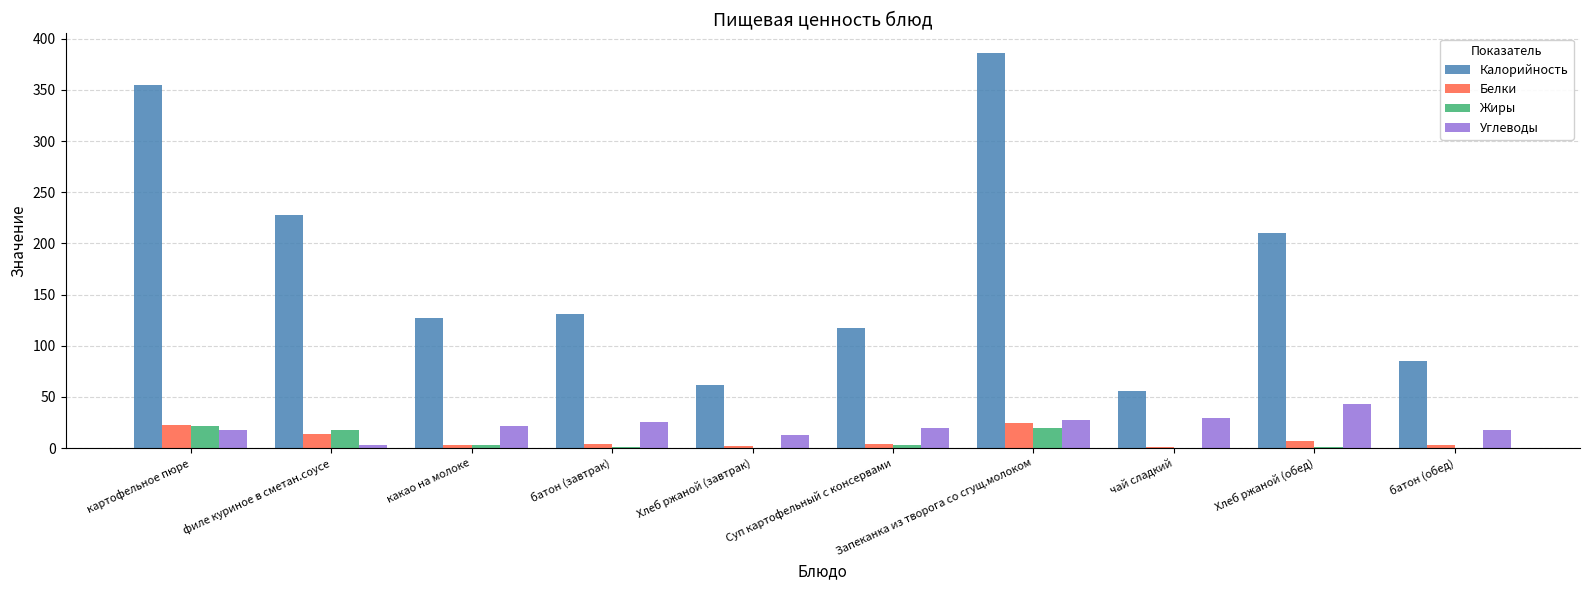

What are all the series names shown in the legend?

Калорийность, Белки, Жиры, Углеводы